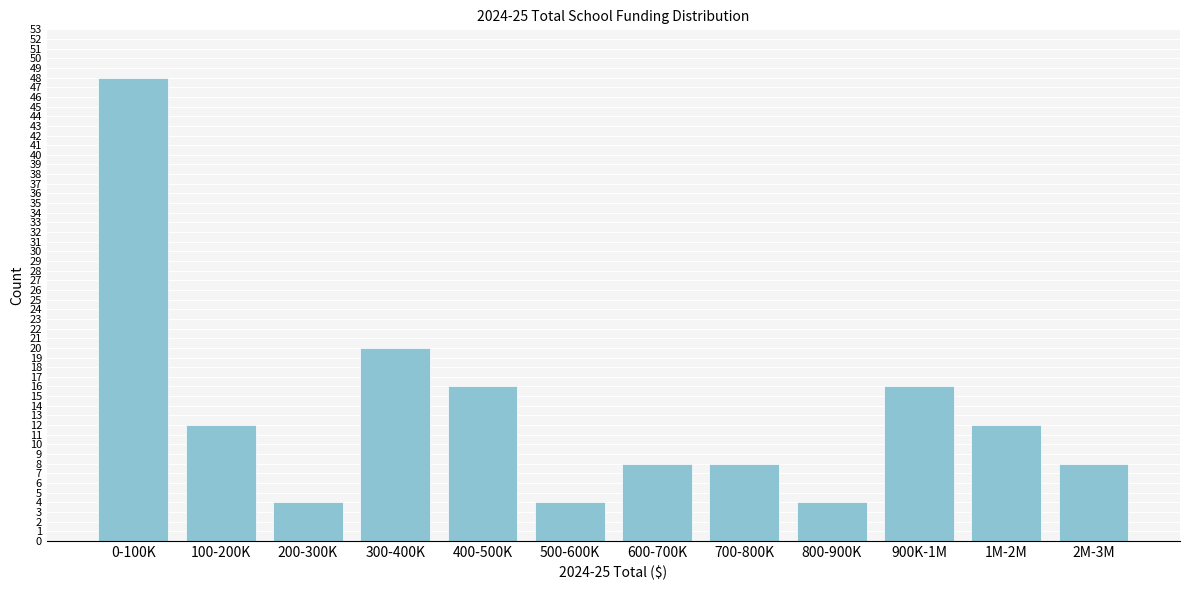

Reading left to right, what are all the values shown in this chart?

48	12	4	20	16	4	8	8	4	16	12	8